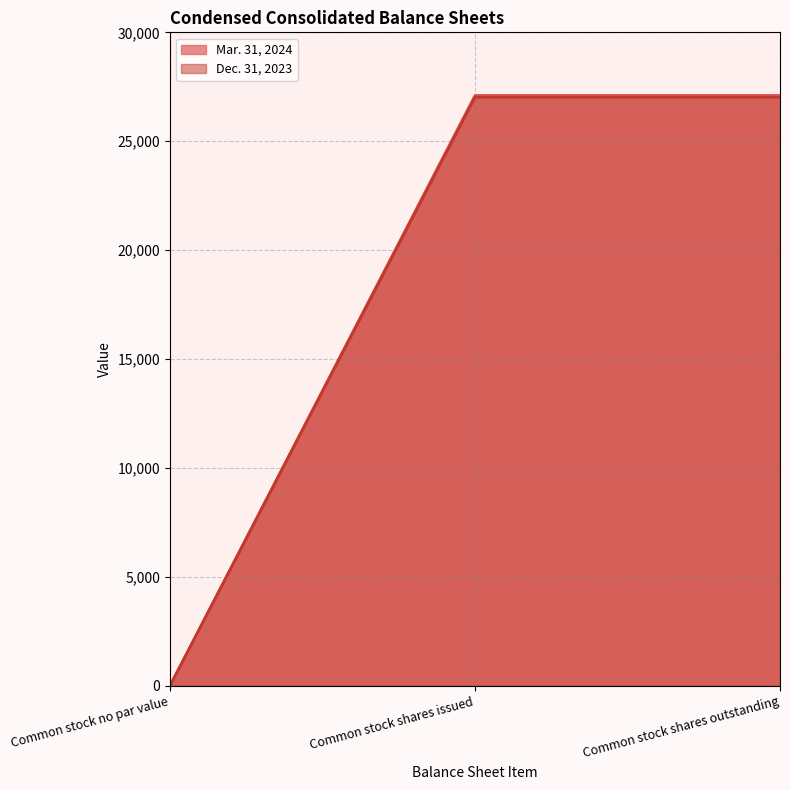

Is the value of Dec. 31, 2023 at Common stock no par value greater than the value of Mar. 31, 2024 at Common stock shares outstanding?

No